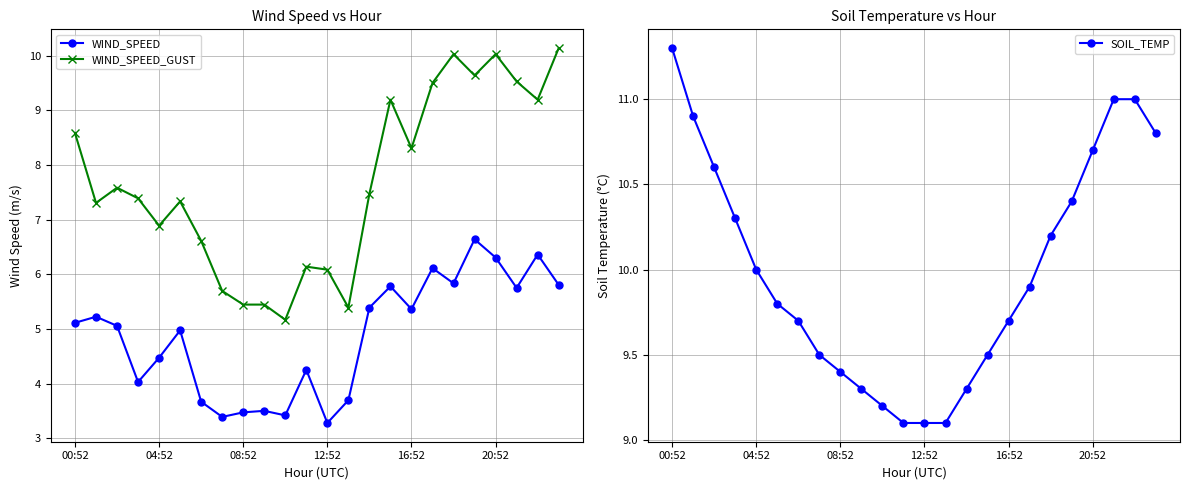

True or false: WIND_SPEED_GUST and WIND_SPEED cross at least once.

False